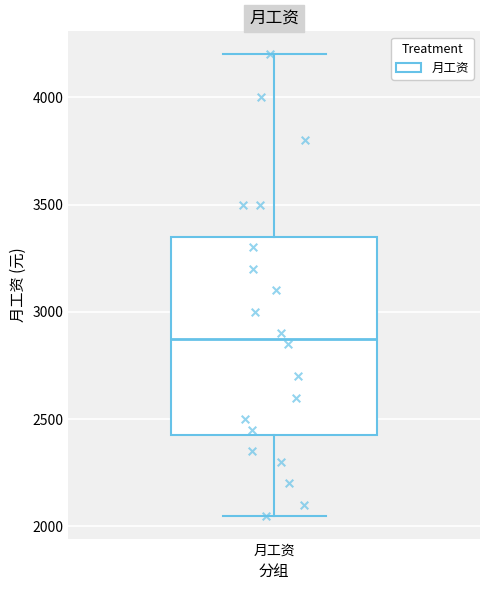

Transcribe this box plot: give where the median line is, the range the box spans, and where the two whiskers end, as read against the y-axis. The values are not printed on the chart, so give them approximately, as read against the axis.

median 2900, box 2450 to 3350, whiskers 2050 to 4200